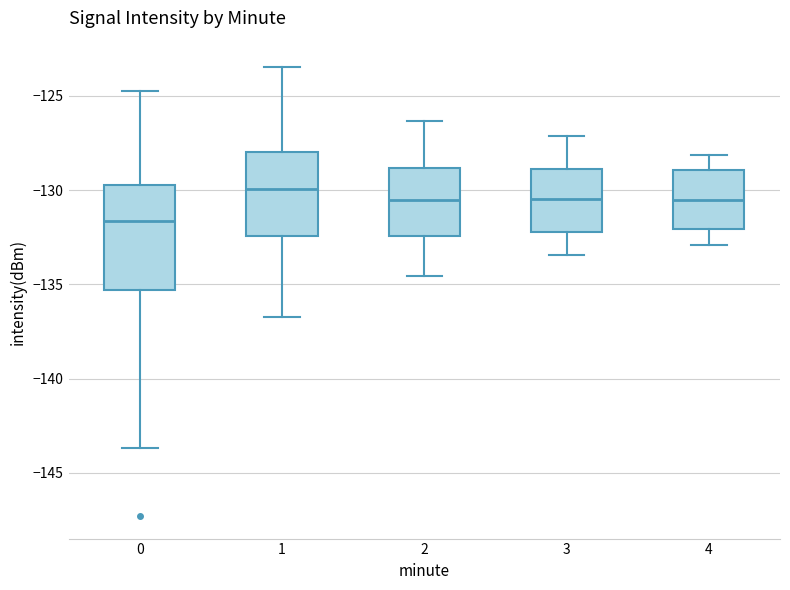

Reading left to right, transcribe this box plot: for each box, give where its median line is, the range the box spans, and where its two whiskers end, as read against the y-axis. The values are not printed on the chart, so give them approximately, as read against the axis.

0: median -131.5, box -135.5 to -129.5, whiskers -143.5 to -125.0
1: median -130.0, box -132.5 to -128.0, whiskers -136.5 to -123.5
2: median -130.5, box -132.5 to -129.0, whiskers -134.5 to -126.5
3: median -130.5, box -132.0 to -129.0, whiskers -133.5 to -127.0
4: median -130.5, box -132.0 to -129.0, whiskers -133.0 to -128.0